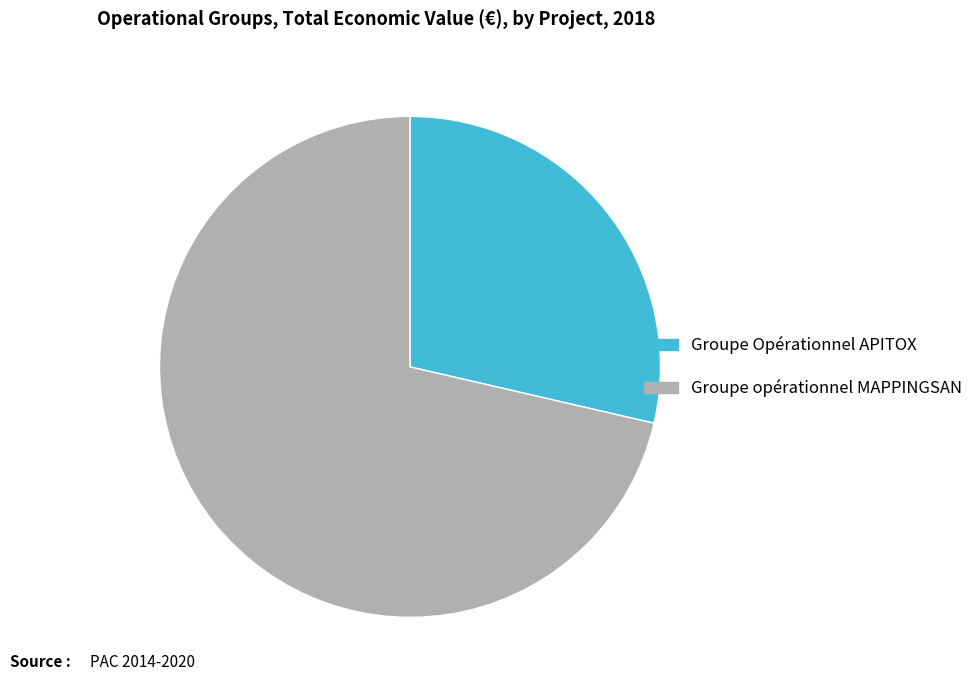

What is the ratio of the value at Groupe opérationnel MAPPINGSAN to the value at Groupe Opérationnel APITOX?

2.5